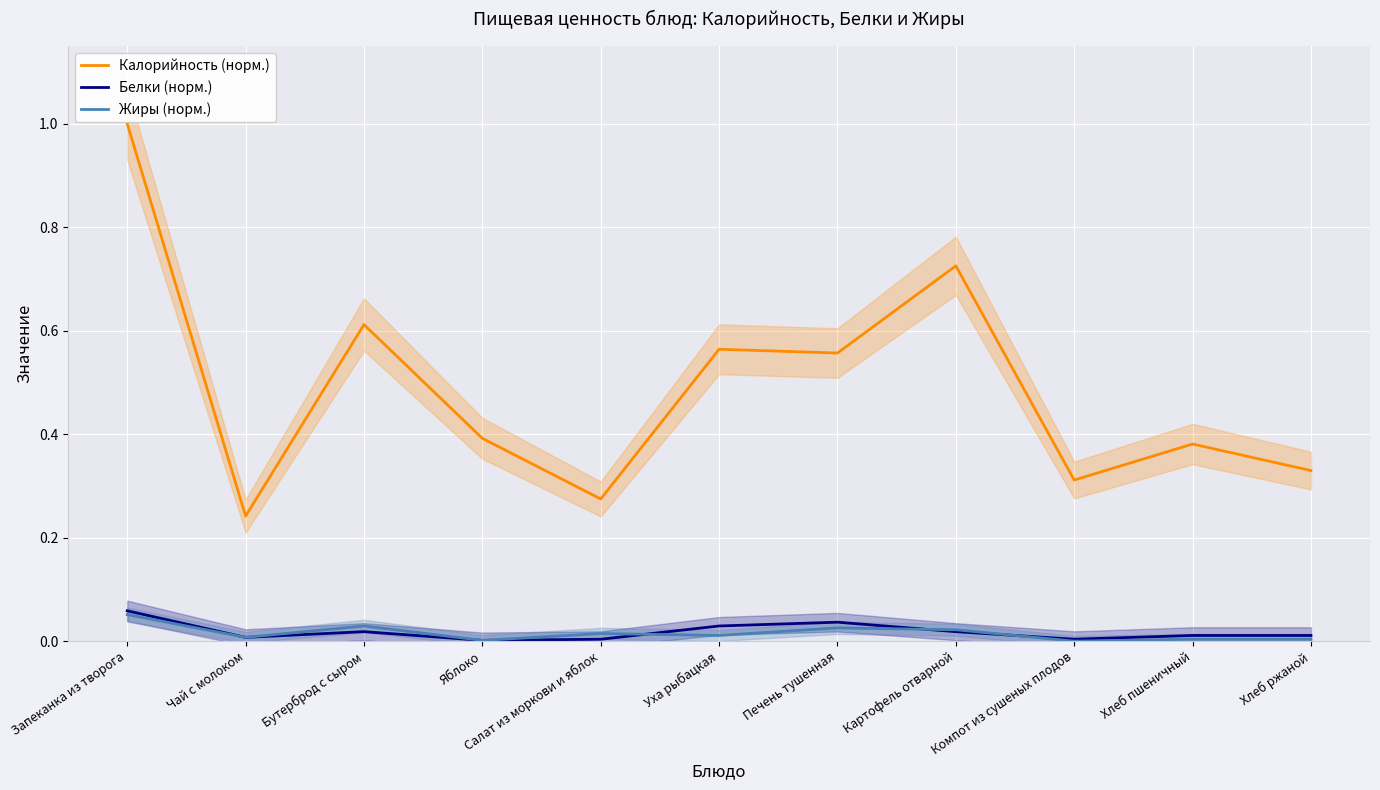

How many lines are shown in the chart?

3